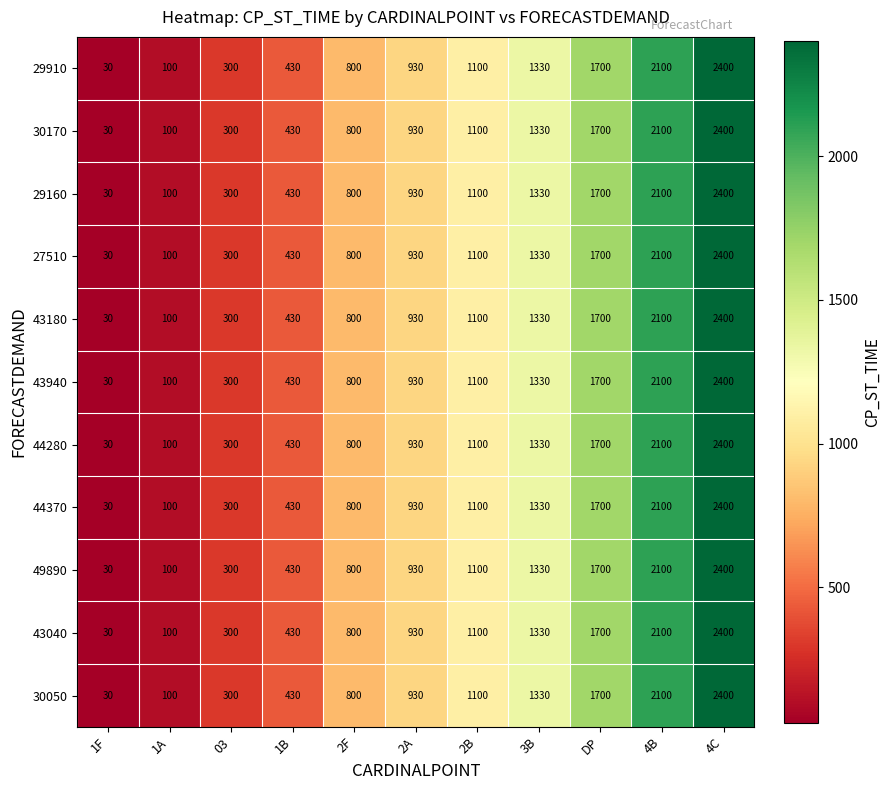

At which label is 43040 closest to 1215?

2B